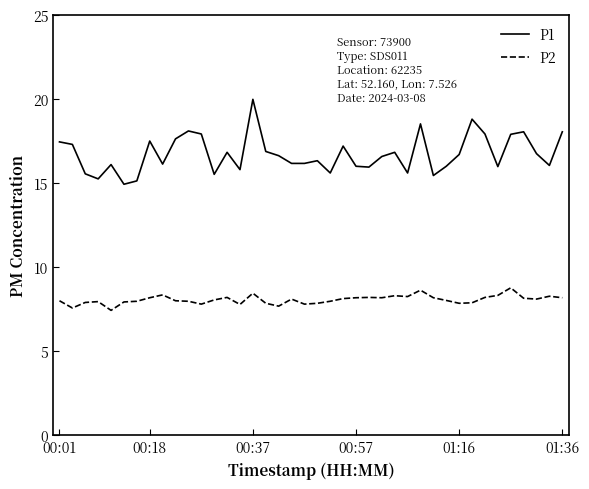

Which series has the largest range (max minus min)?

P1